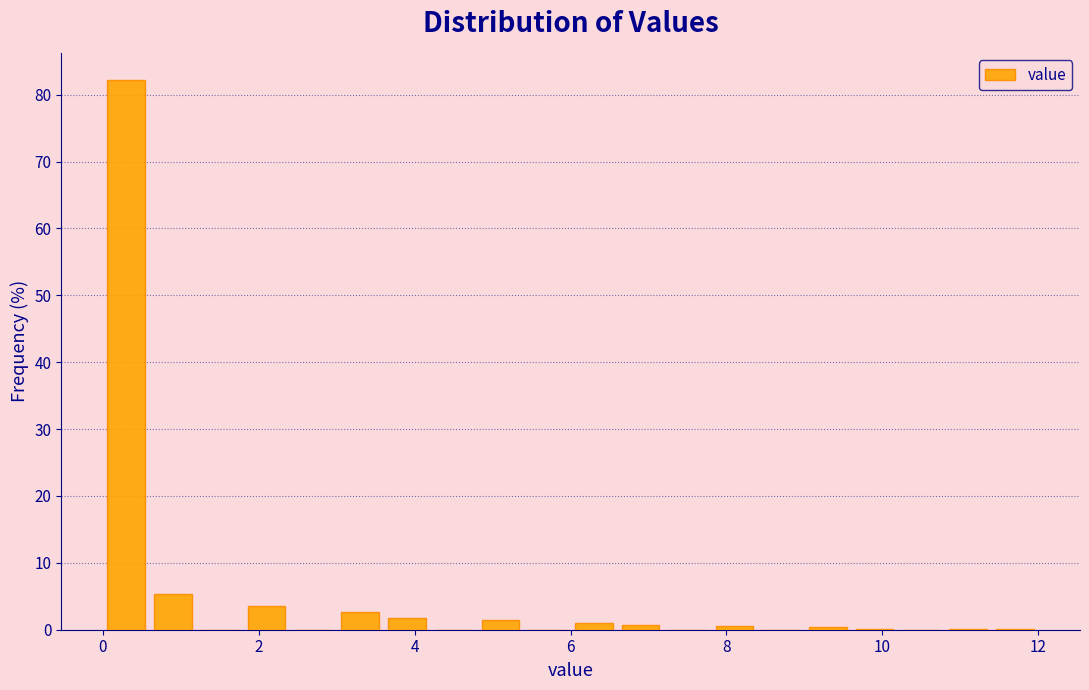

Read against the x-axis, roughly where is the centre of the tallest bar?

0.4